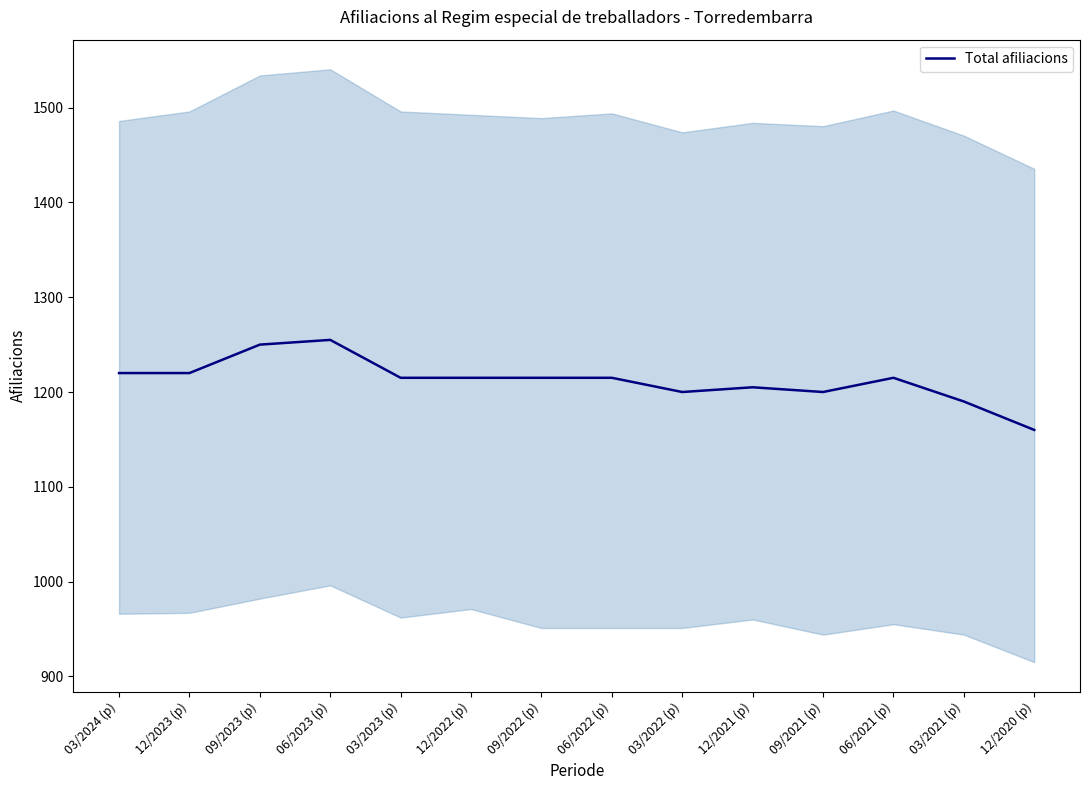

What is the maximum value shown in the chart?

1255